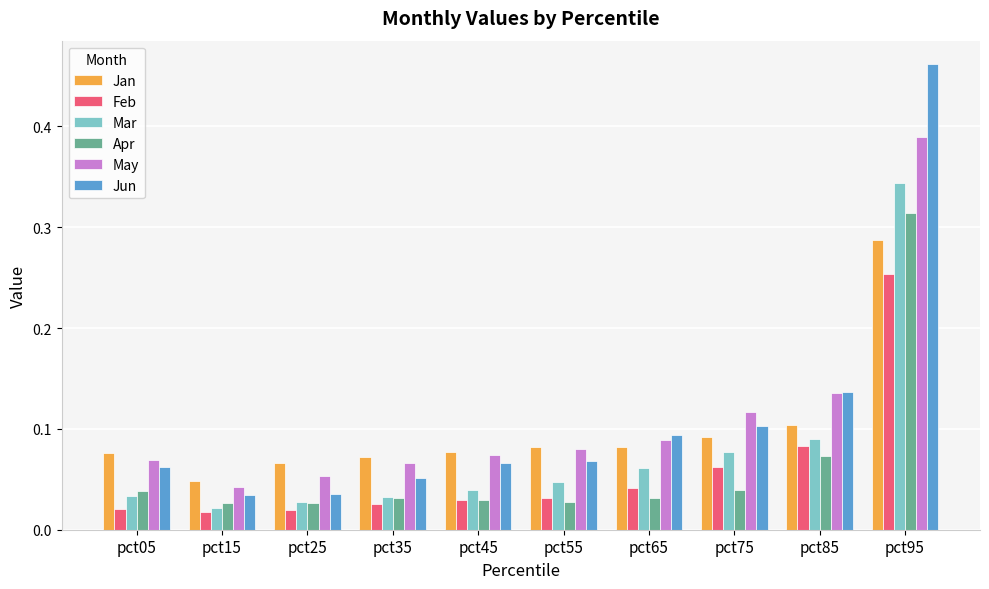

Between pct35 and pct55, which series saw the biggest shift?

Jun